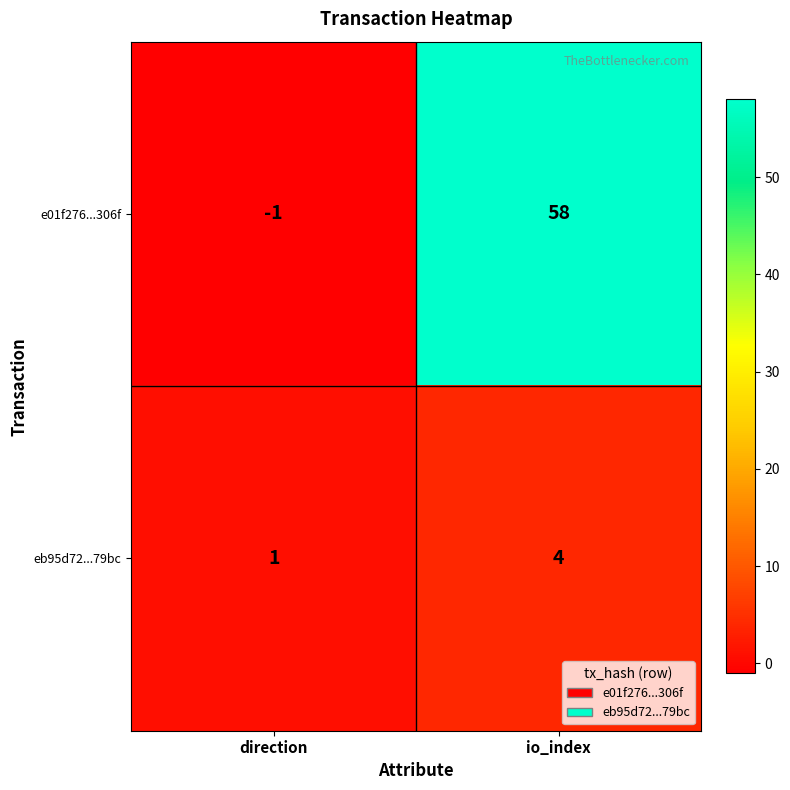

Reading left to right, extract all data points from this chart.

e01f276...306f: direction=-1	io_index=58
eb95d72...79bc: direction=1	io_index=4